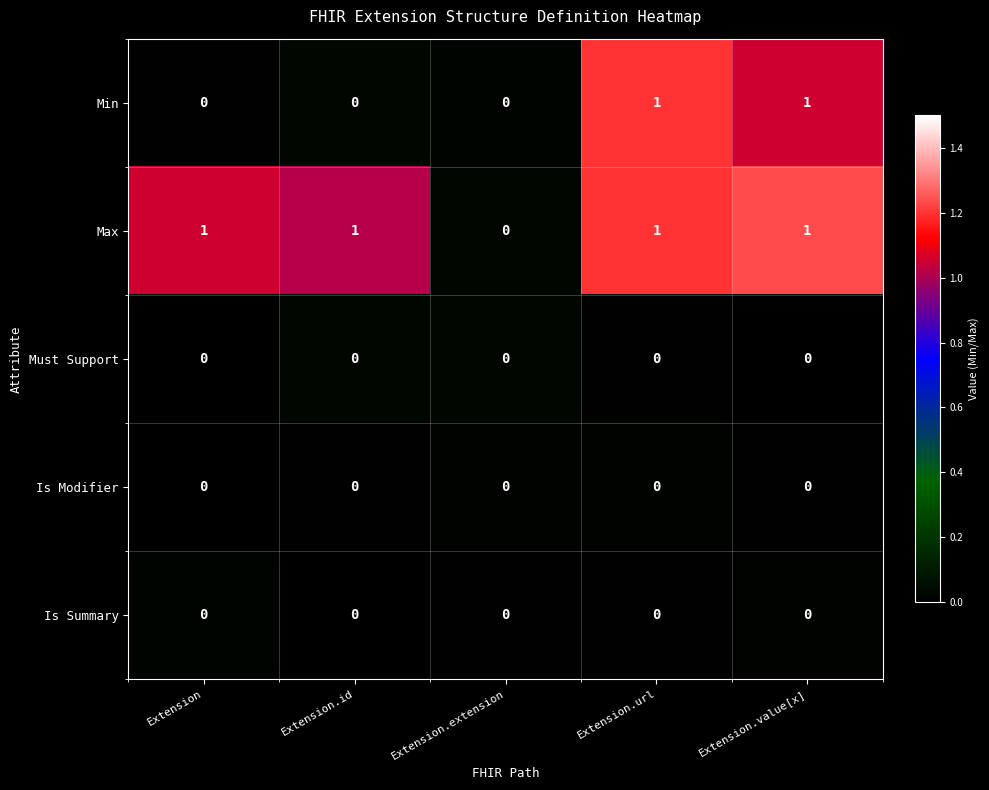

Which series has the largest total across all categories?

Max